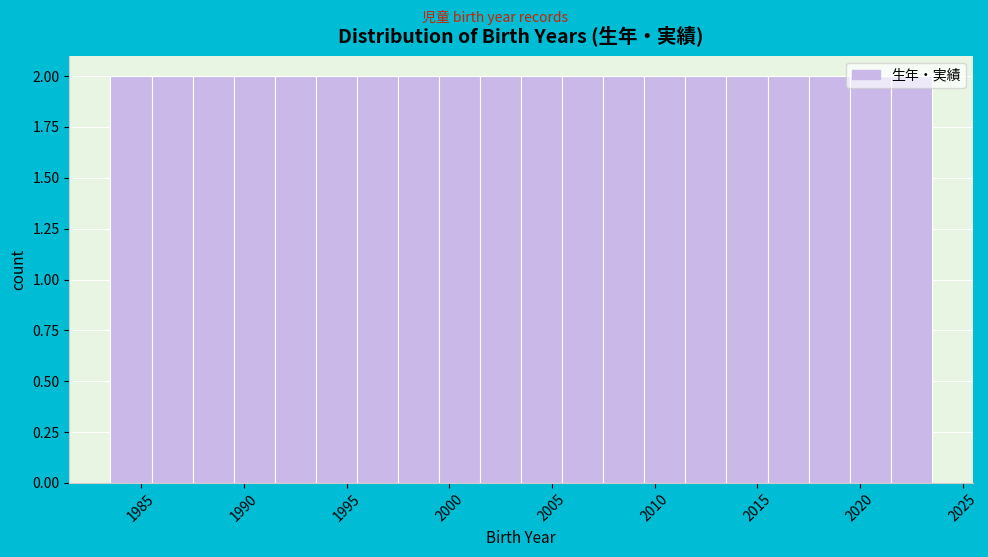

Reading left to right, list every bar in this chart as the range it spans on the x-axis followed by its height. The values are not printed on the chart, so give them approximately, as read against the axis.

1983.5 to 1985.5: 2
1985.5 to 1987.5: 2
1987.5 to 1989.5: 2
1989.5 to 1991.5: 2
1991.5 to 1993.5: 2
1993.5 to 1995.5: 2
1995.5 to 1997.5: 2
1997.5 to 1999.5: 2
1999.5 to 2001.5: 2
2001.5 to 2003.5: 2
2003.5 to 2005.5: 2
2005.5 to 2007.5: 2
2007.5 to 2009.5: 2
2009.5 to 2011.5: 2
2011.5 to 2013.5: 2
2013.5 to 2015.5: 2
2015.5 to 2017.5: 2
2017.5 to 2019.5: 2
2019.5 to 2021.5: 2
2021.5 to 2023.5: 2